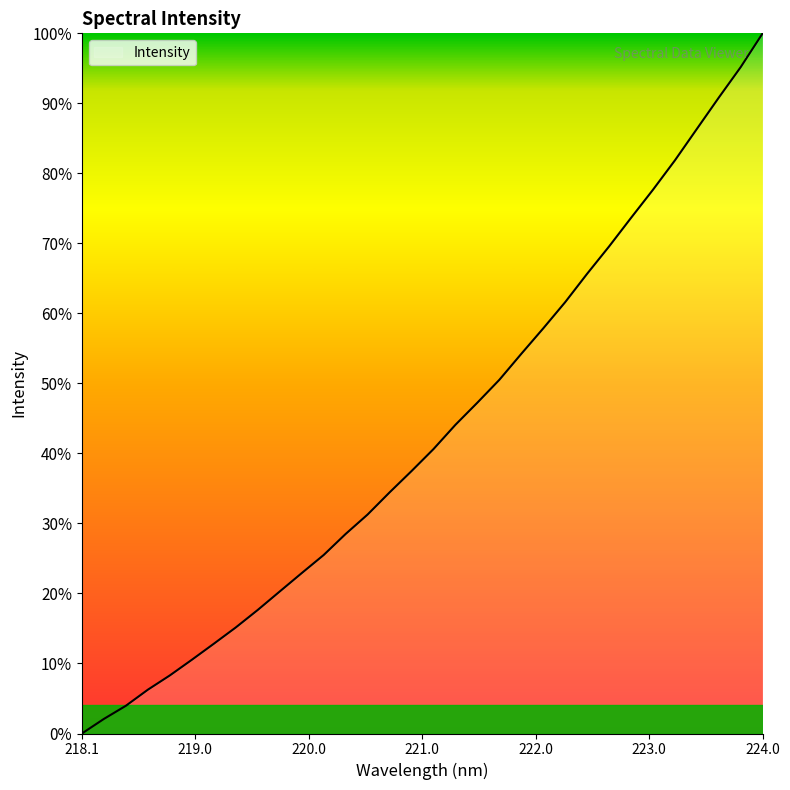

How many lines are shown in the chart?

1